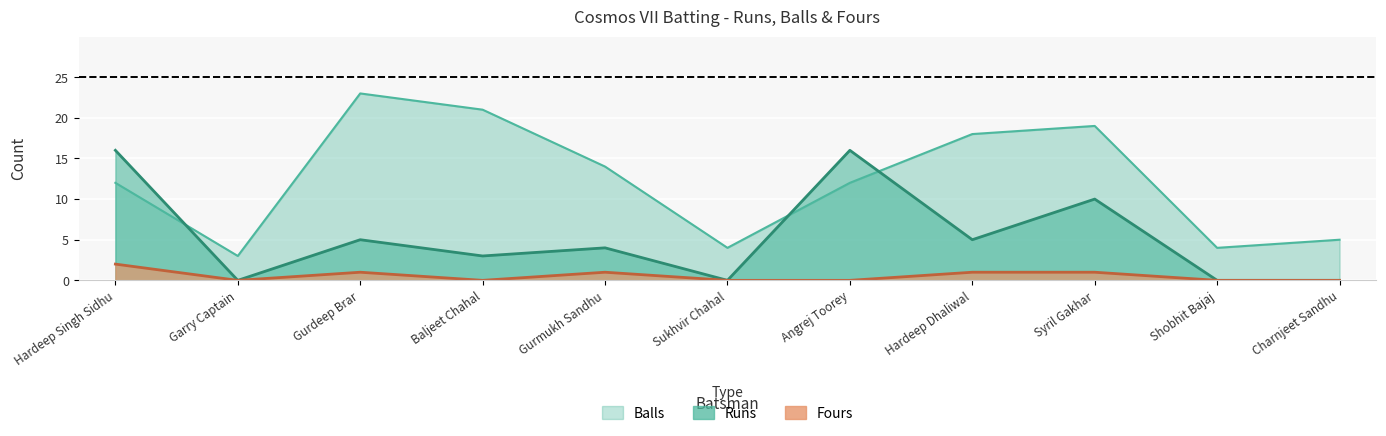

What are all the series names shown in the legend?

Runs, Balls, Fours